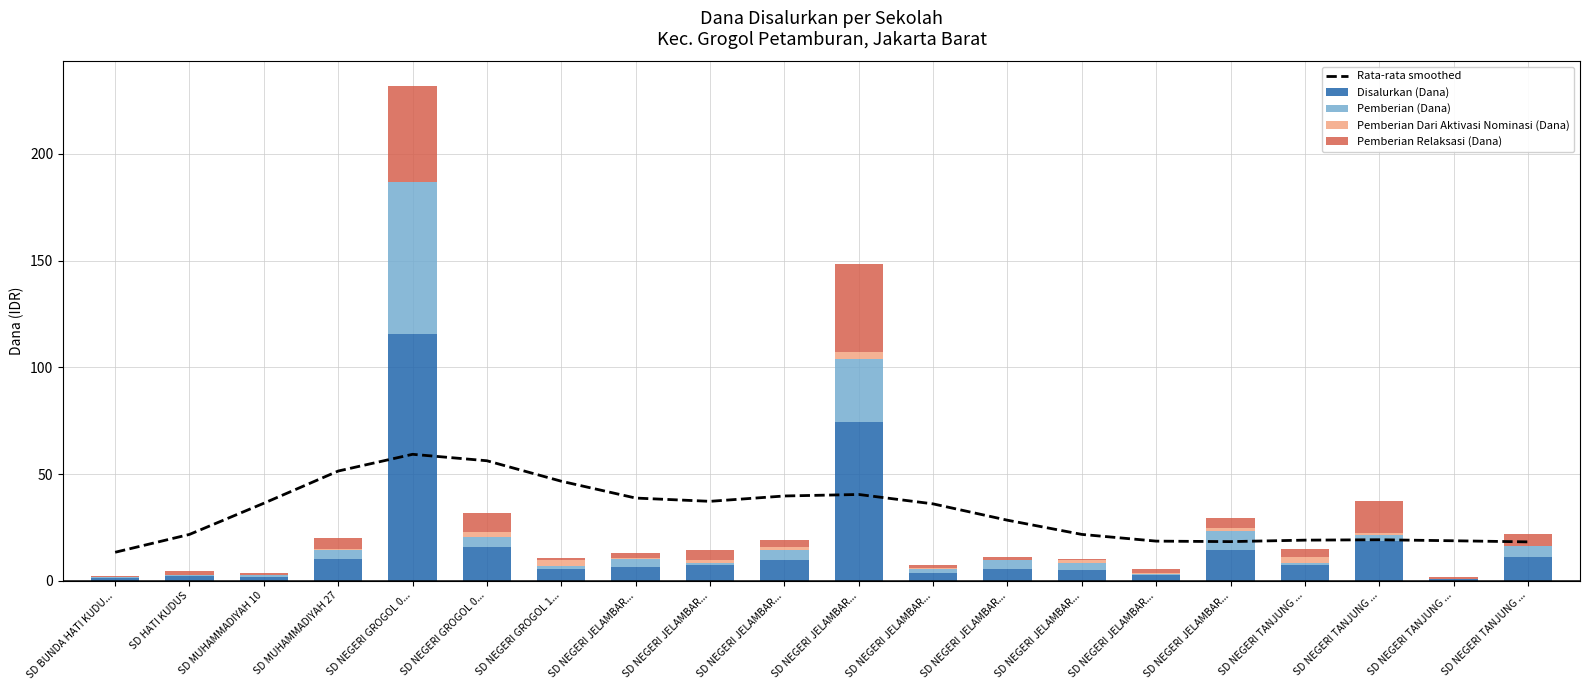

Which series has the largest total across all categories?

Rata-rata smoothed